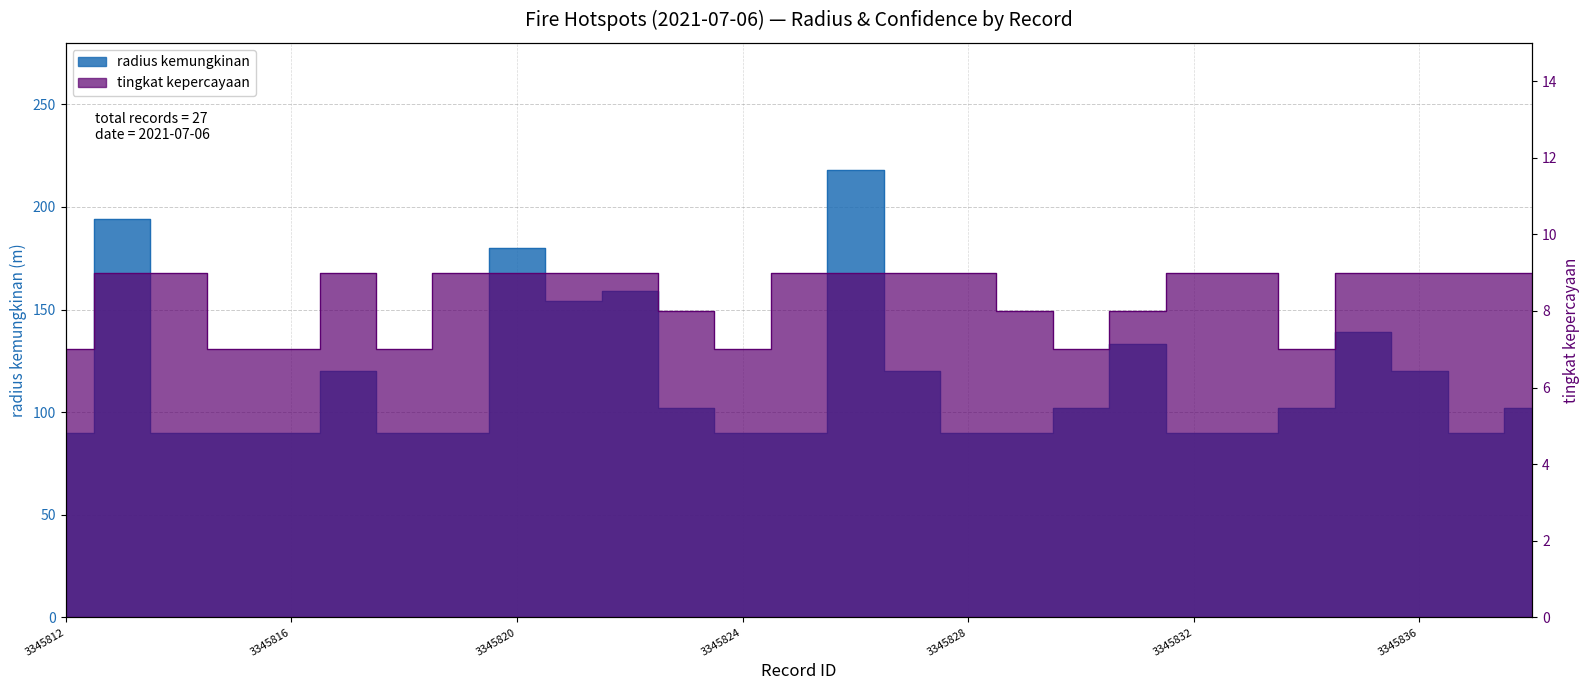

At which label does tingkat kepercayaan reach its peak?

3345813